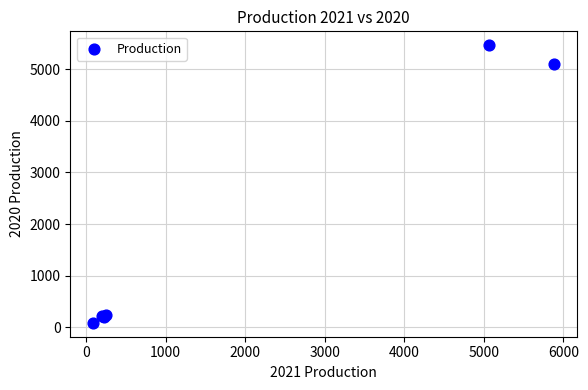

What Y value in the scatter plot is closest to 2774?

5093.3